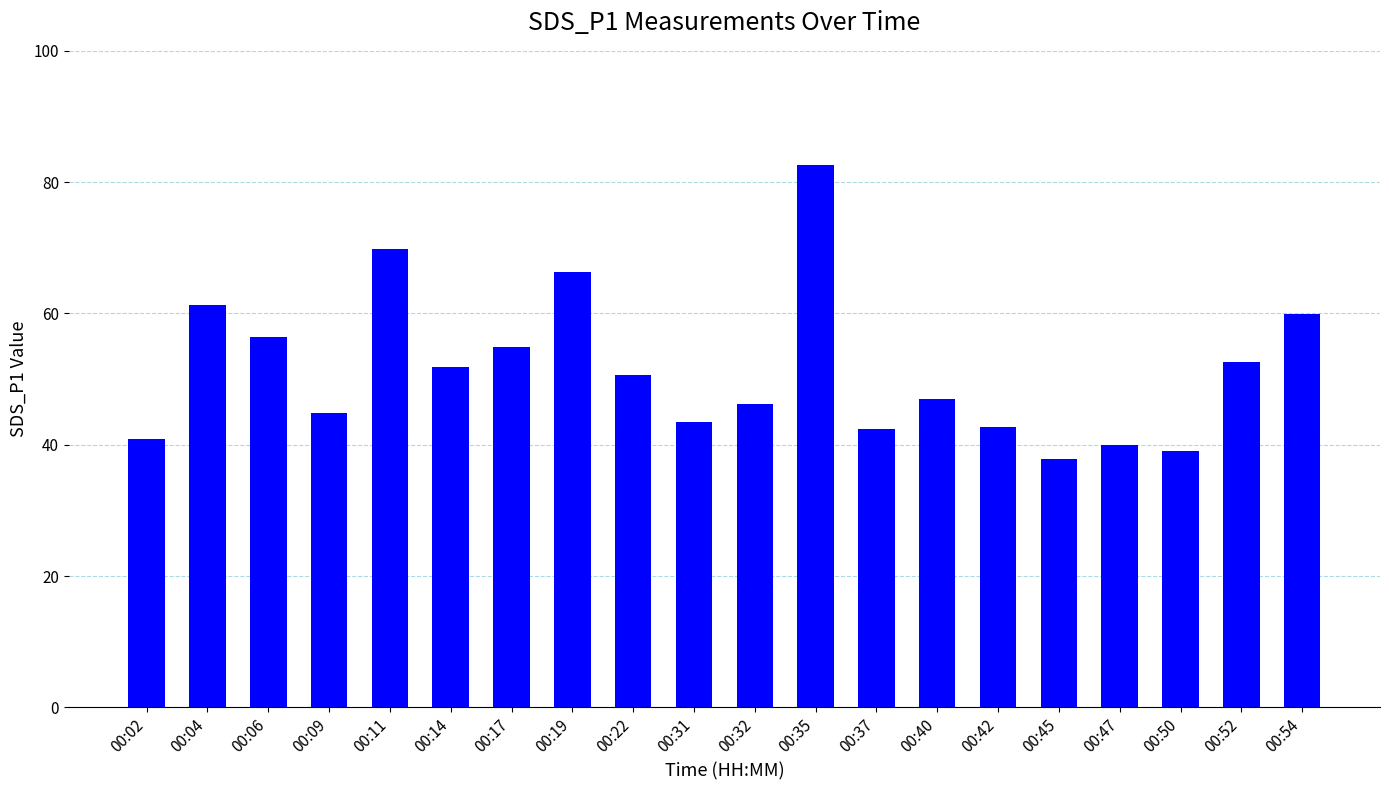

What is the smallest value displayed?

37.9